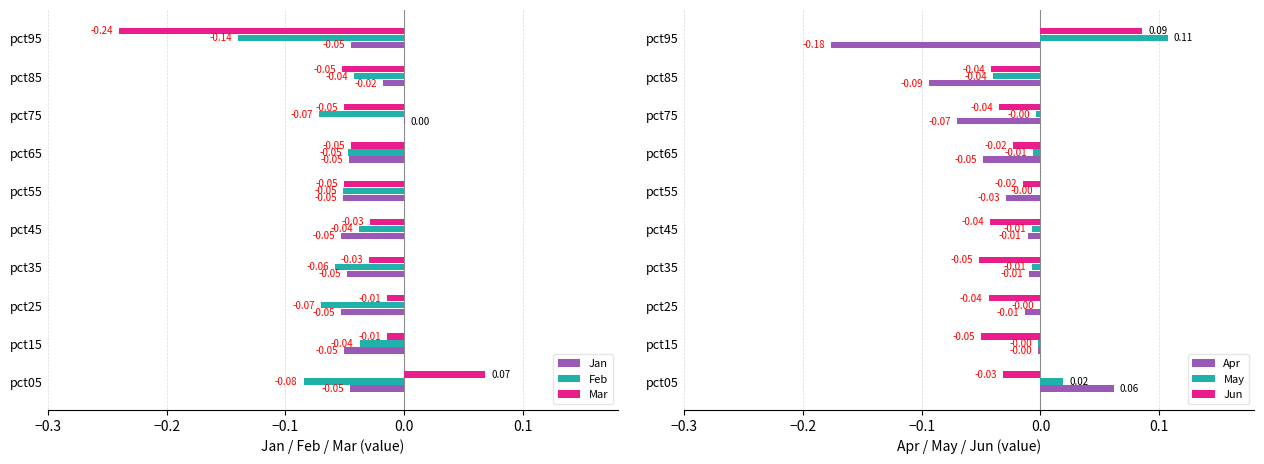

Is the value of Apr at pct25 greater than the value of Jun at pct75?

Yes